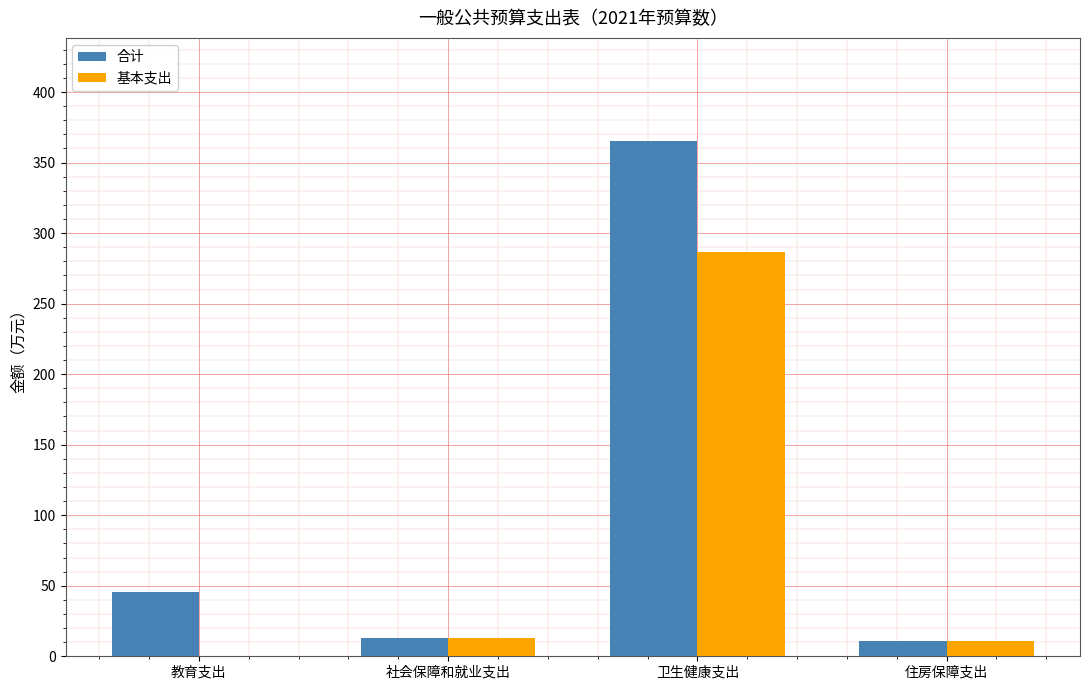

Read the 基本支出 value at 住房保障支出.

10.5